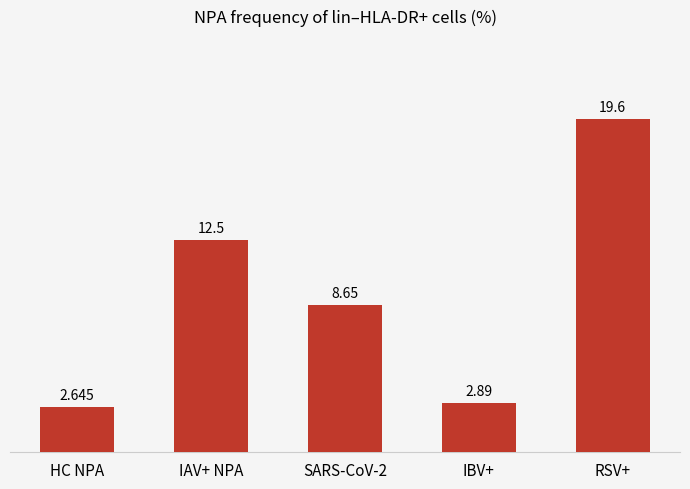

Is it true that the value at RSV+ is 19.6?

True